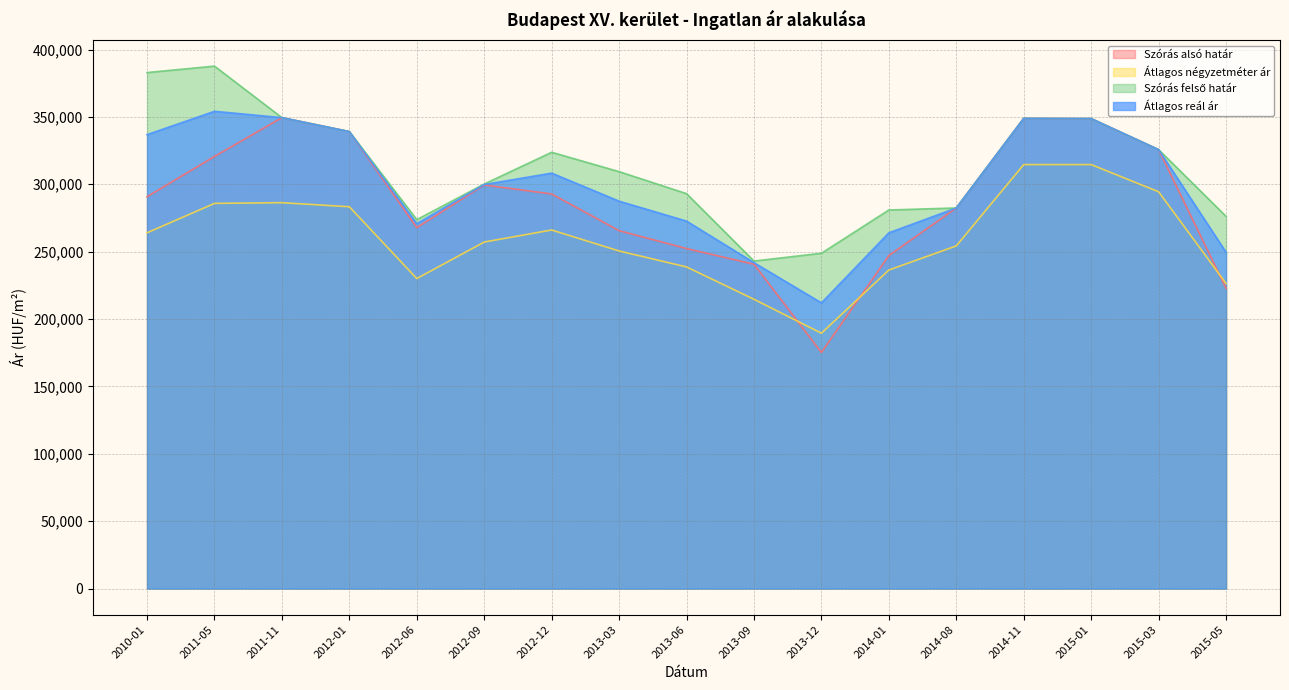

What is the value of the Szórás alsó határ point at the 7th from the left?

292837